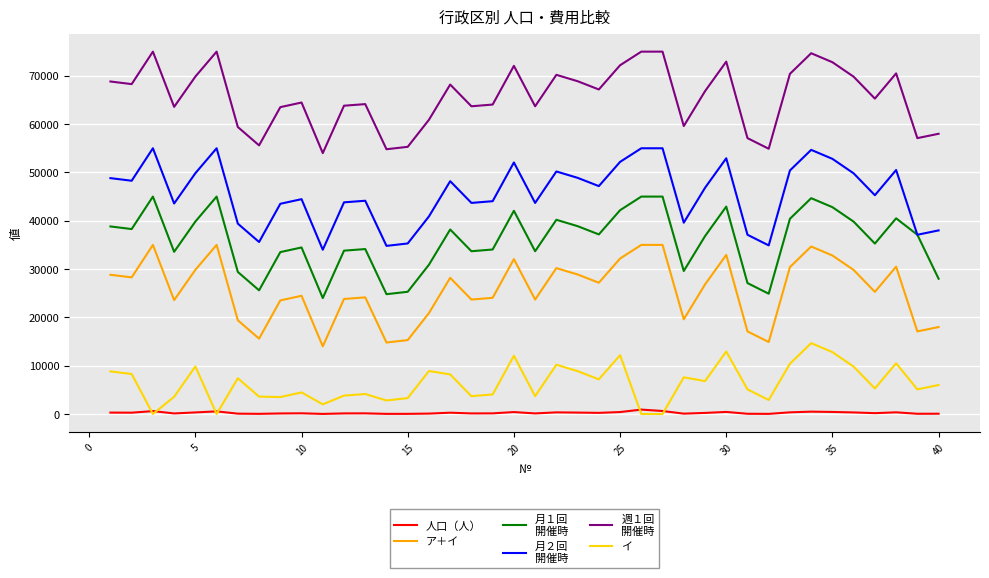

Count the number of data series in this chart.

6